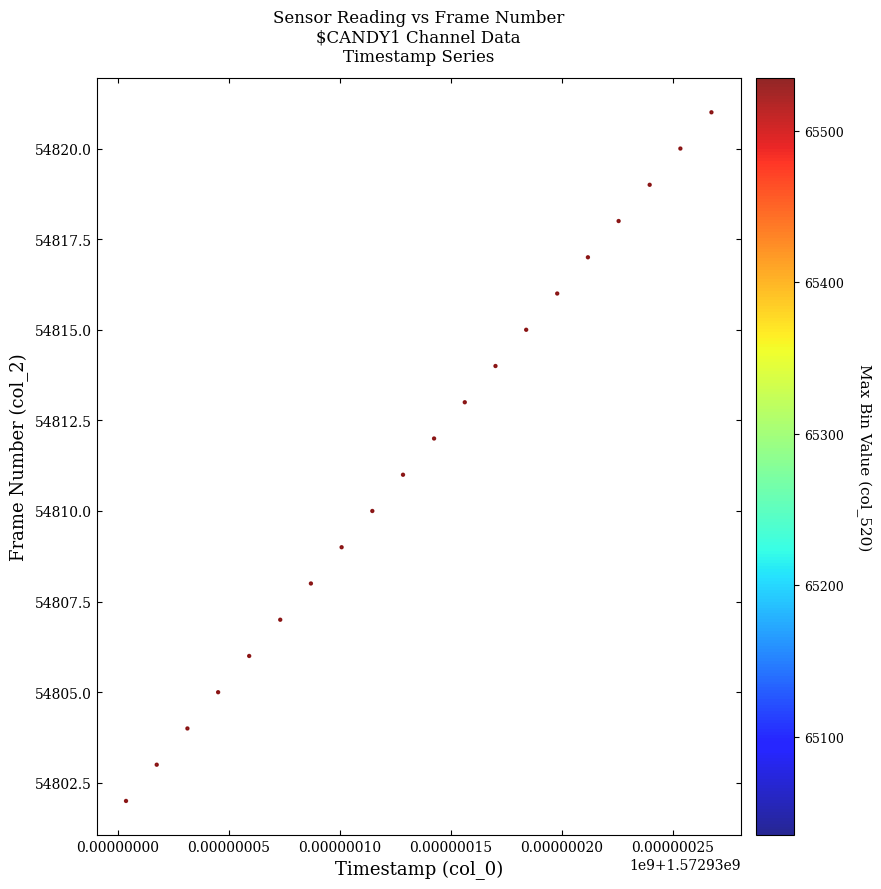

What is the range of Y values (max minus min)?

19